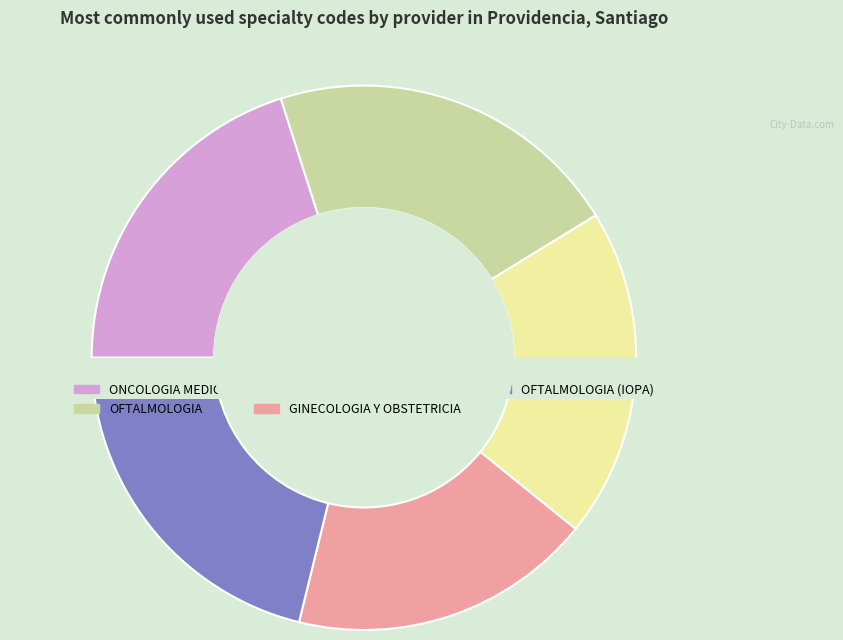

The OFTALMOLOGIA slice represents 8% of the pie. True or false?

False